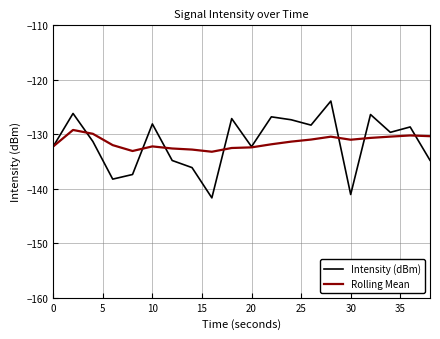

What is the maximum value shown in the chart?

-123.9